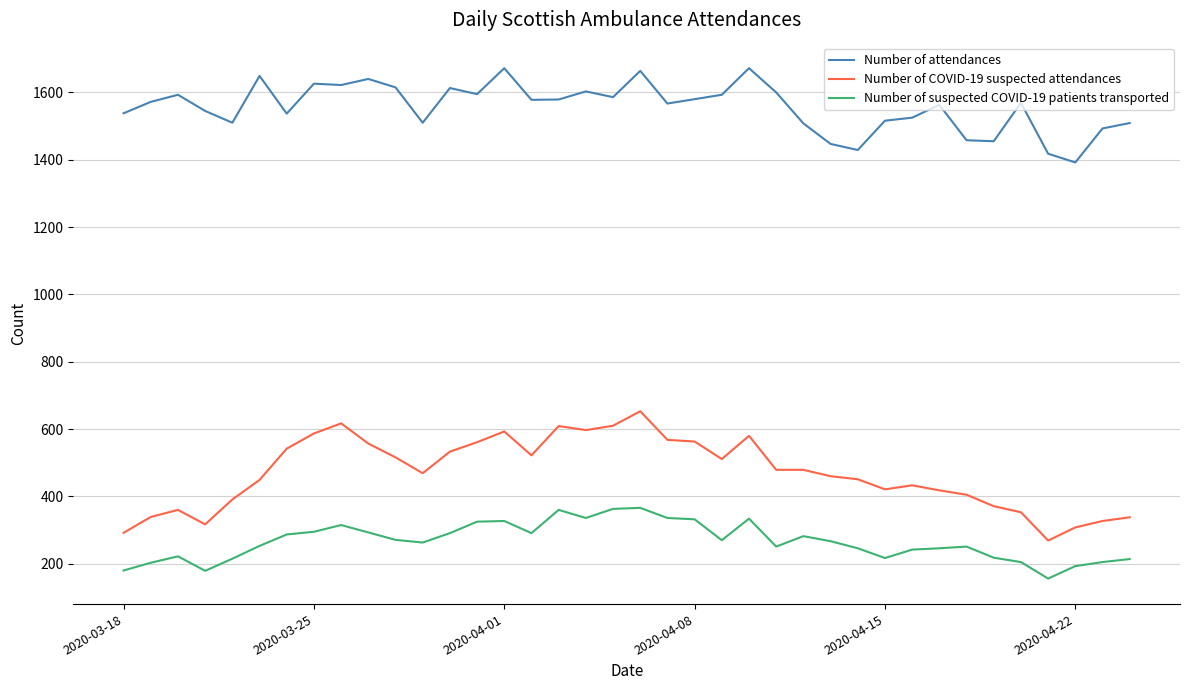

Which series has the largest total across all categories?

Number of attendances